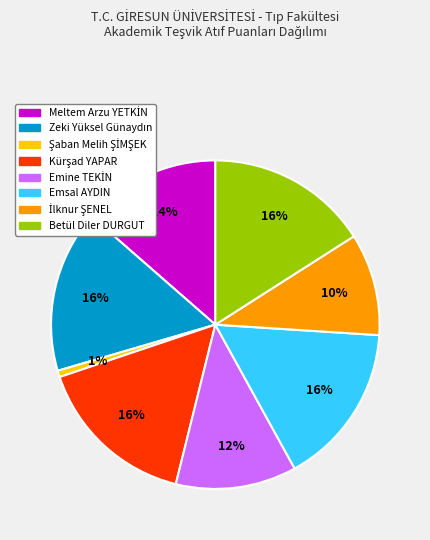

To the nearest percent, what is the difference between the largest and smallest slice percentages?

15%